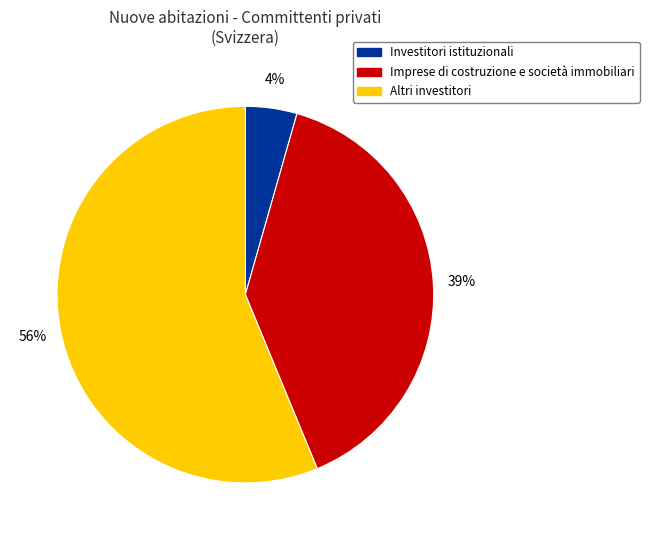

How many slices are in this pie chart?

3